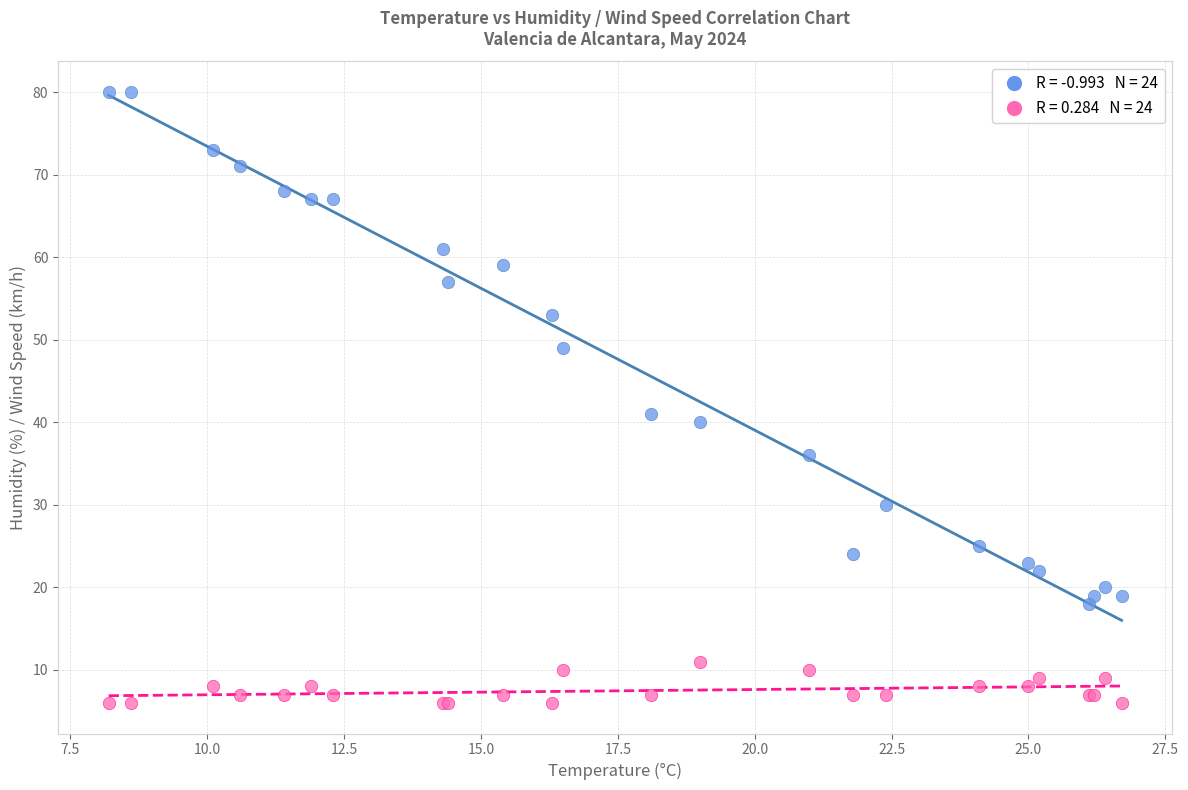

Across all series, what Y value is closest to 43?

41